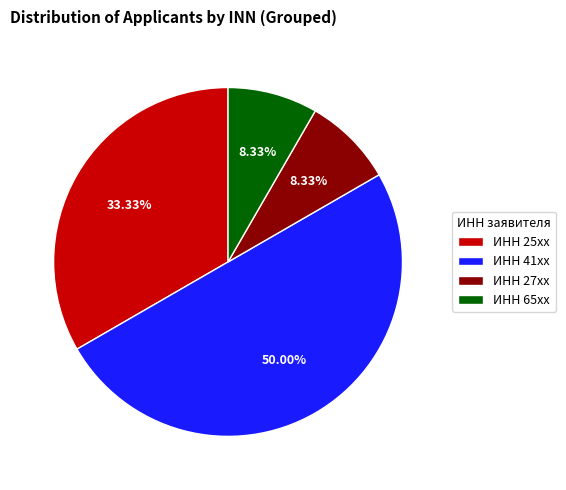

Combined, do ИНН 65xx and ИНН 27xx account for over 50%?

No